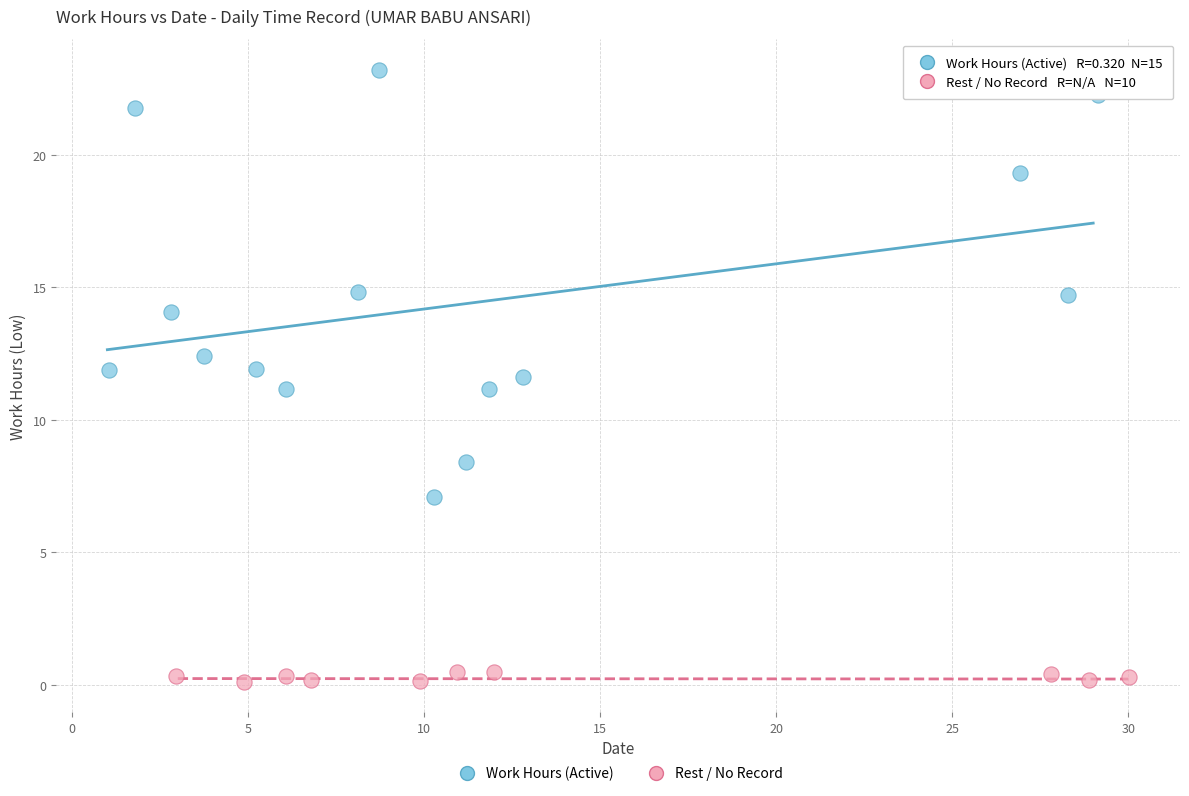

Which series reaches the maximum Y coordinate?

Work Hours (Active)